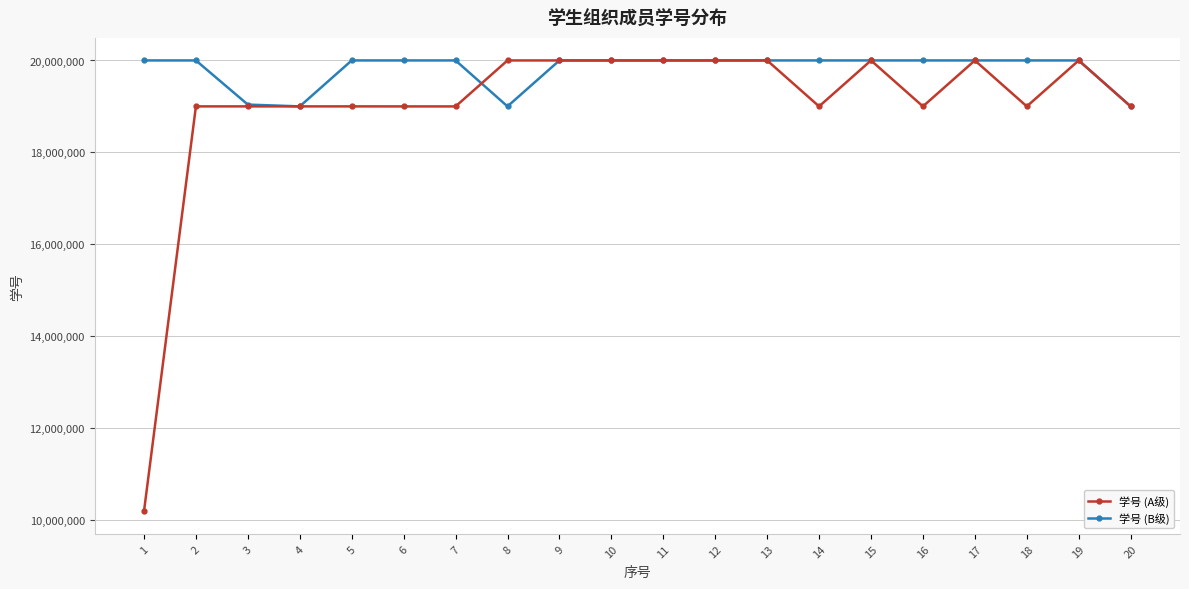

True or false: 学号 (B级) has more than 2 interior local peaks.

True